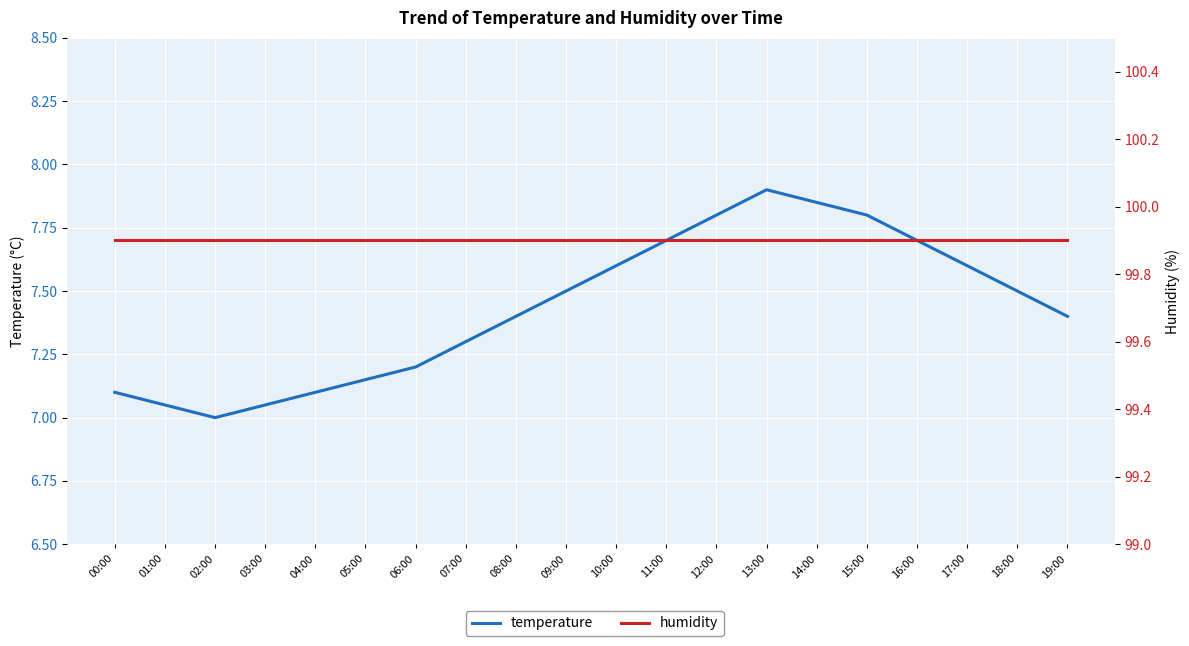

Is the value of humidity at 19:00 greater than the value of temperature at 02:00?

Yes